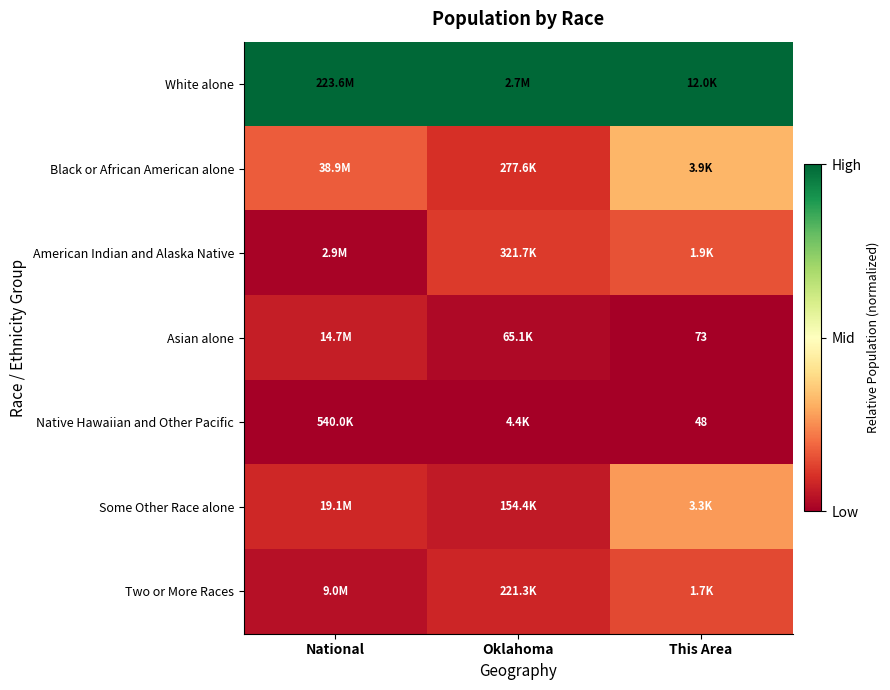

Which category has the lowest value in the Black or African American alone series?

Oklahoma